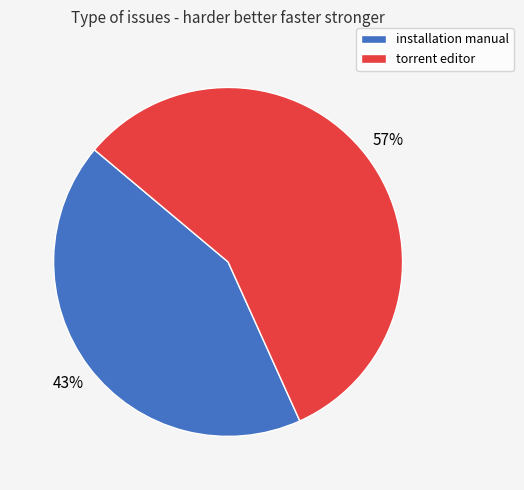

Combined, do installation manual and torrent editor account for over 50%?

Yes